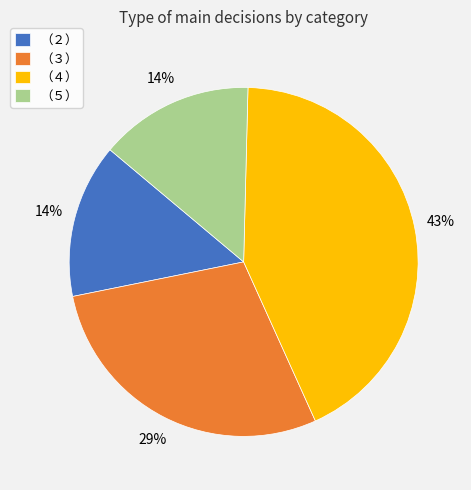

To the nearest percent, what is the difference between the largest and smallest slice percentages?

29%